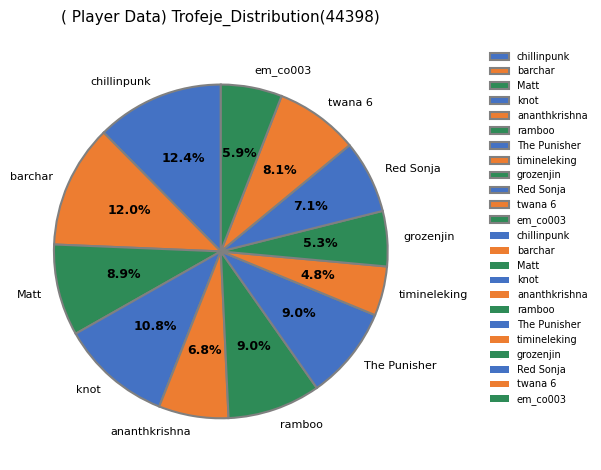

Which slice is the smallest?

timineleking